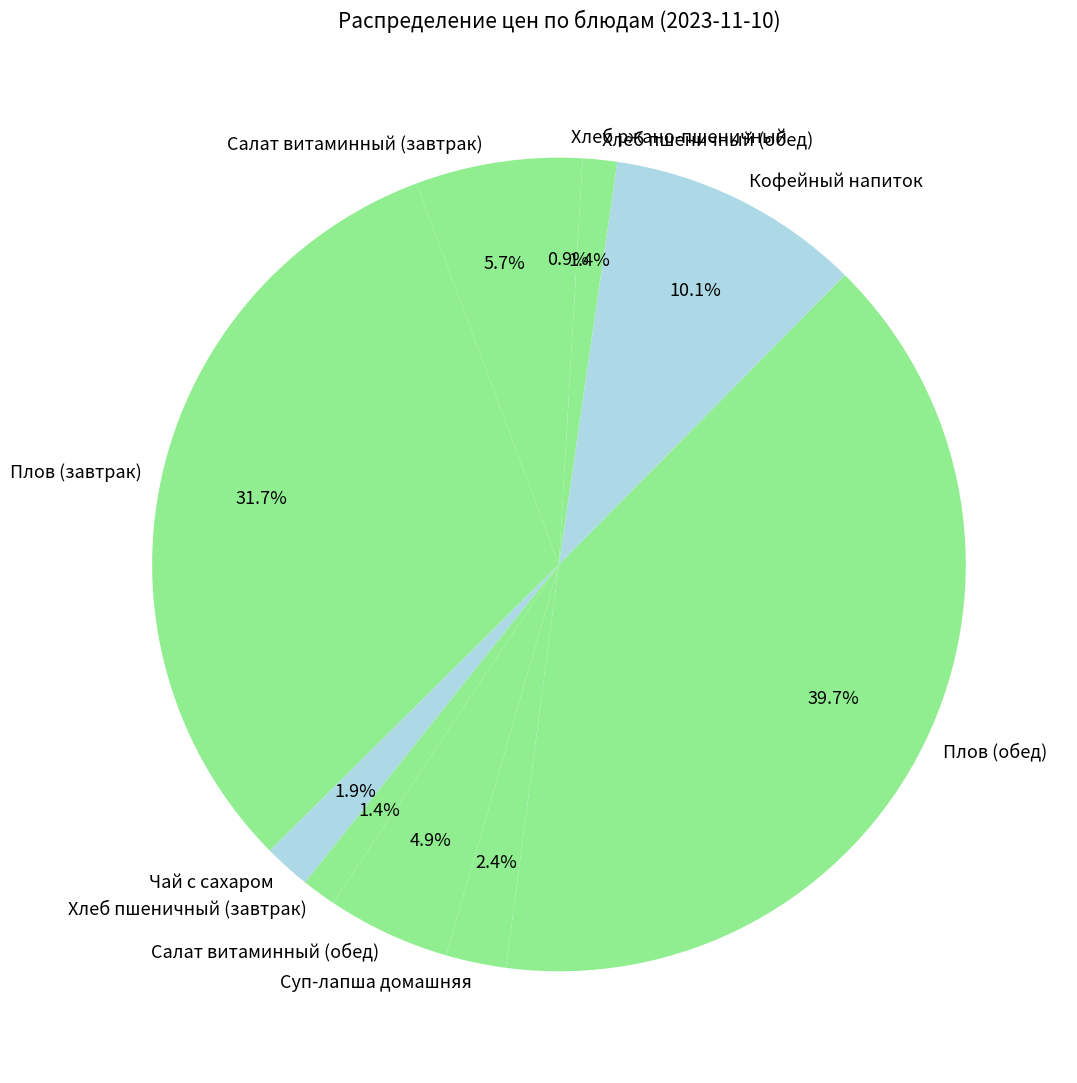

To the nearest percent, what percentage of the pie is Плов (обед)?

40%